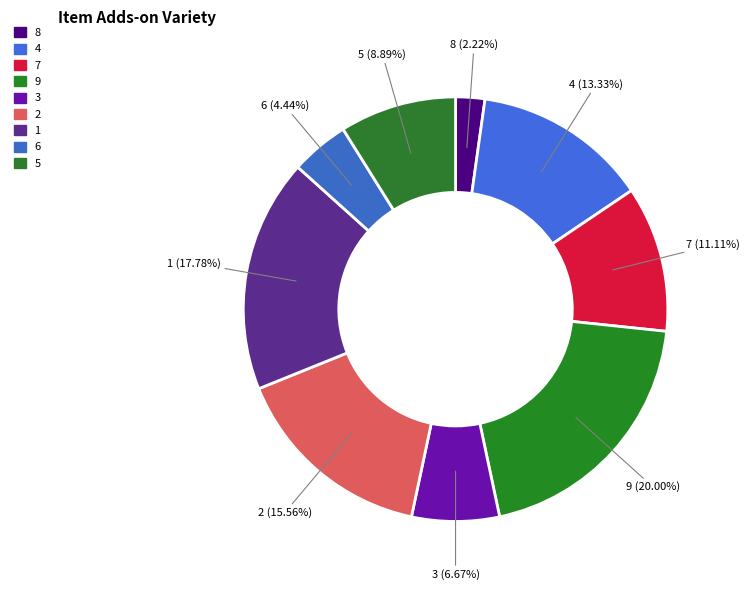

True or false: 7 accounts for 11% of the total.

True